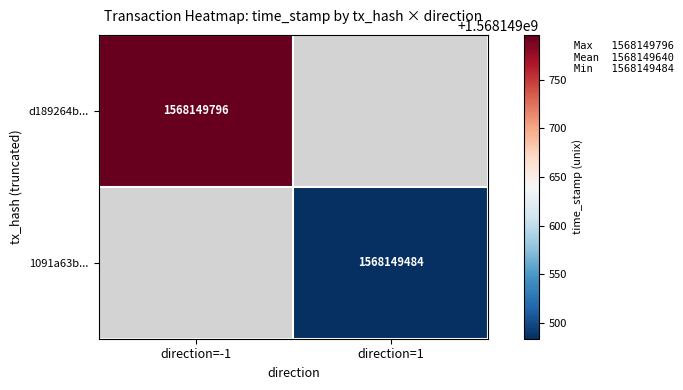

Which category has the highest value in the 1091a63be3033a72cac17281296180e0f677803 series?

1